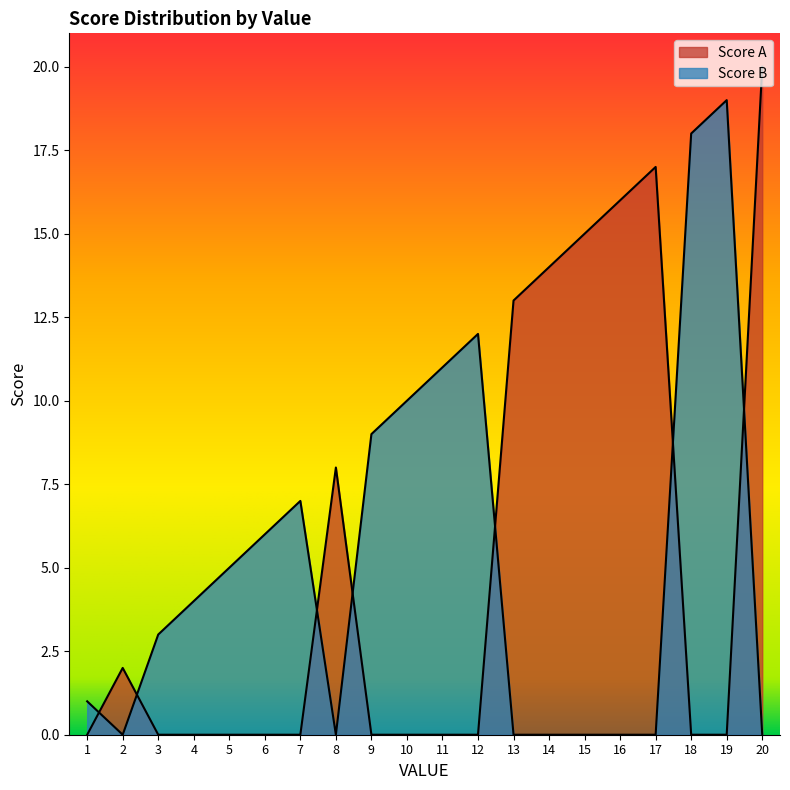

What is the average value of the Score B series?

5